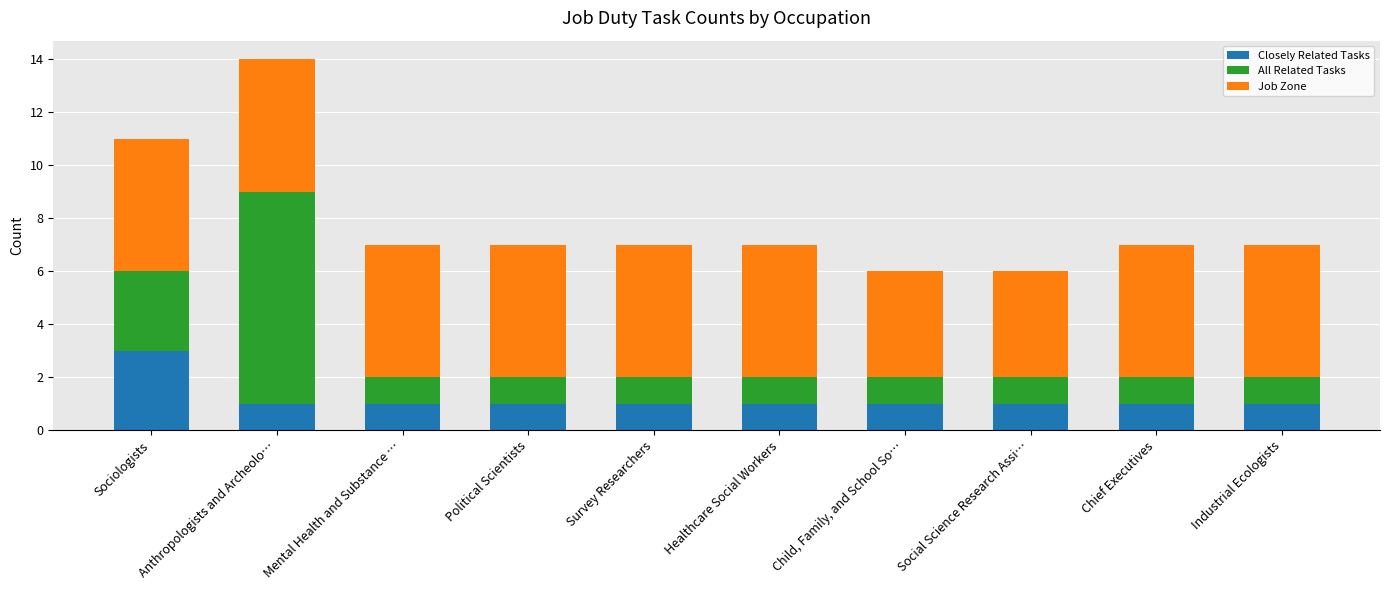

At which label does Closely Related Tasks reach its peak?

Sociologists